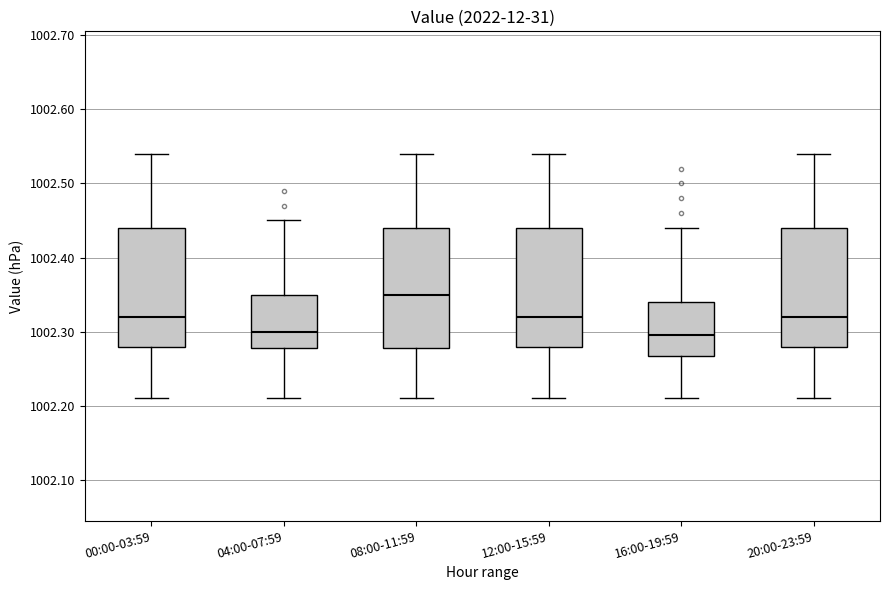

Reading left to right, read every box against the y-axis: the position of its median line, the range the box covers, and the ends of its whiskers. The values are not printed on the chart, so give them approximately, as read against the axis.

00:00-03:59: median 1002.32, box 1002.28 to 1002.44, whiskers 1002.21 to 1002.54
04:00-07:59: median 1002.30, box 1002.28 to 1002.35, whiskers 1002.21 to 1002.45
08:00-11:59: median 1002.35, box 1002.28 to 1002.44, whiskers 1002.21 to 1002.54
12:00-15:59: median 1002.32, box 1002.28 to 1002.44, whiskers 1002.21 to 1002.54
16:00-19:59: median 1002.30, box 1002.27 to 1002.34, whiskers 1002.21 to 1002.44
20:00-23:59: median 1002.32, box 1002.28 to 1002.44, whiskers 1002.21 to 1002.54